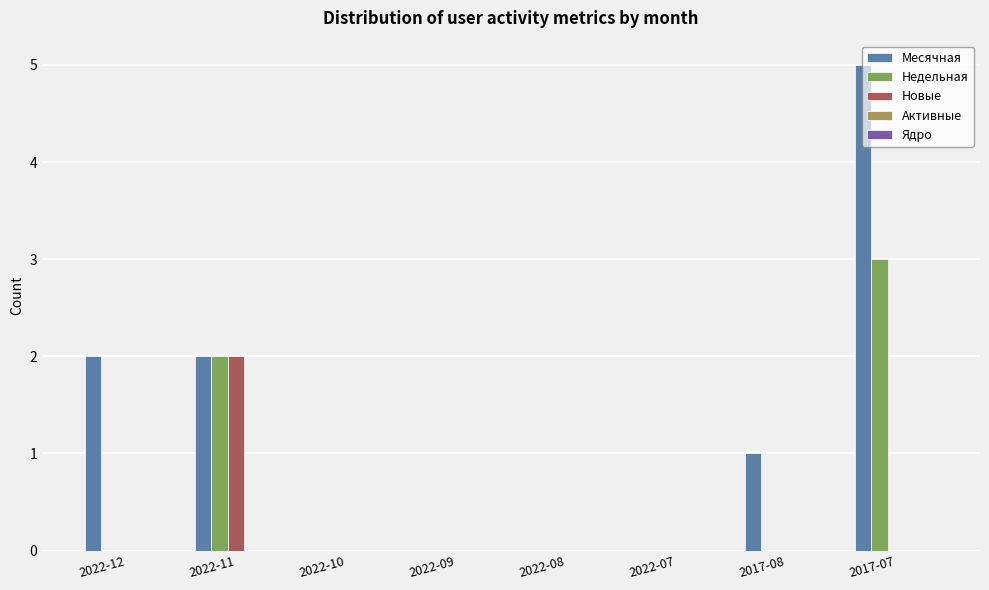

What is the highest value of the Месячная series?

5